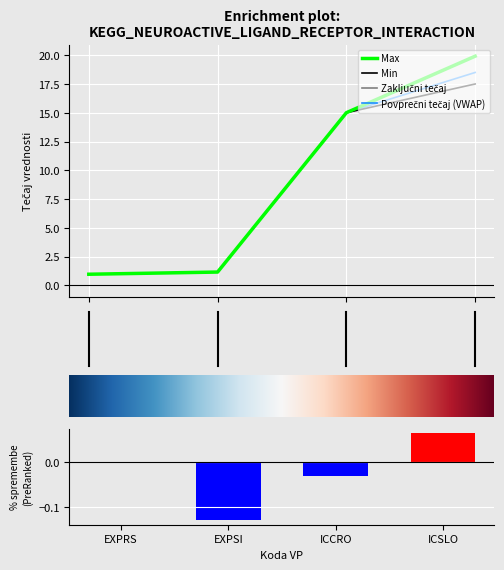

What is the difference between the second highest and second lowest values in the Max series?

13.9